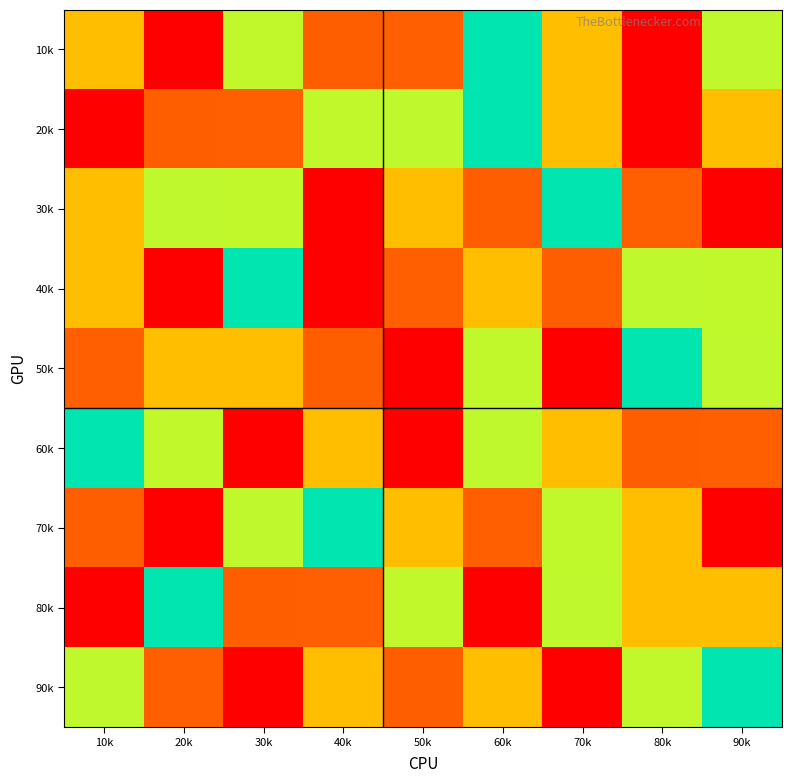

Which series has the widest spread of values?

10k